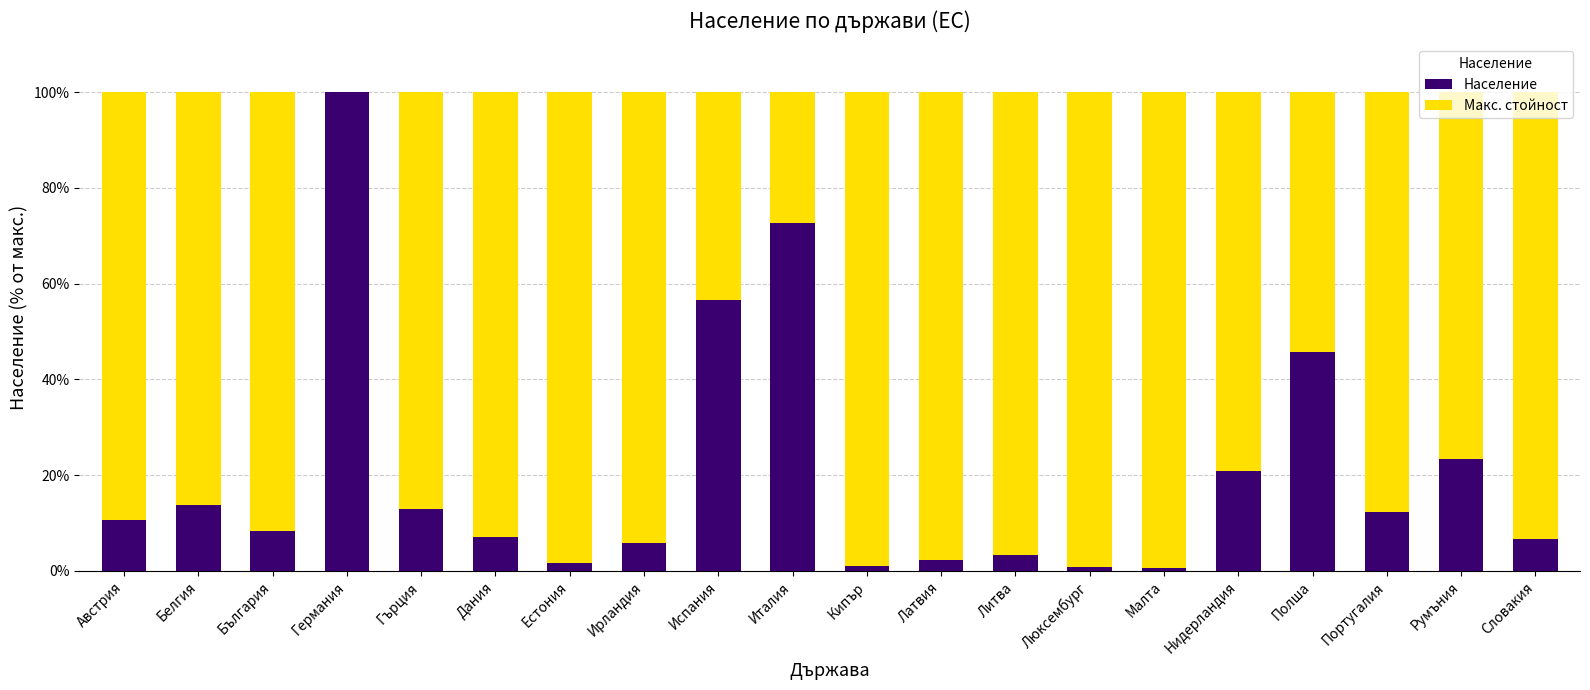

The Население series shows 3.4 at Литва. True or false?

True